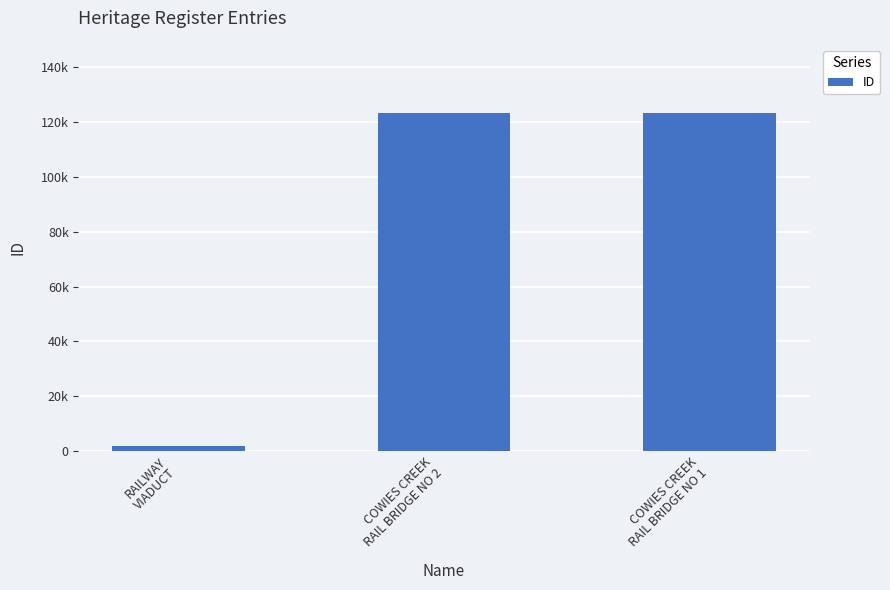

Which label corresponds to the smallest value in the chart?

RAILWAY
VIADUCT